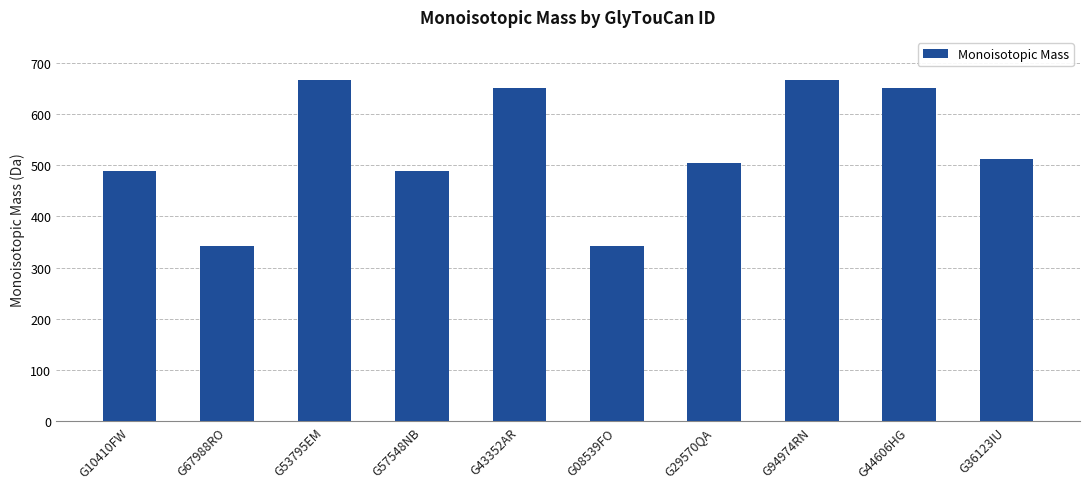

What is the minimum value shown in the chart?

342.1